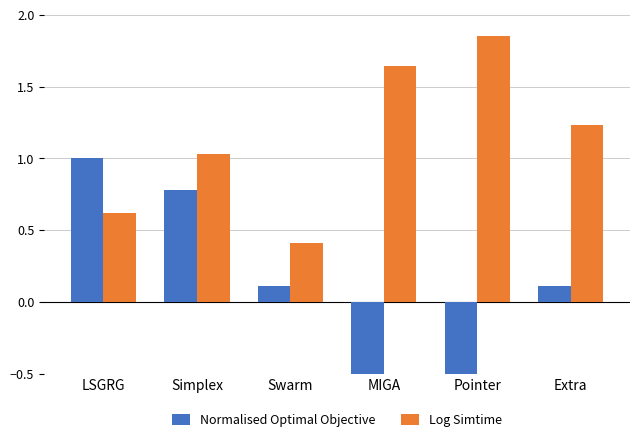

Between Pointer and Swarm, which is larger?

Swarm